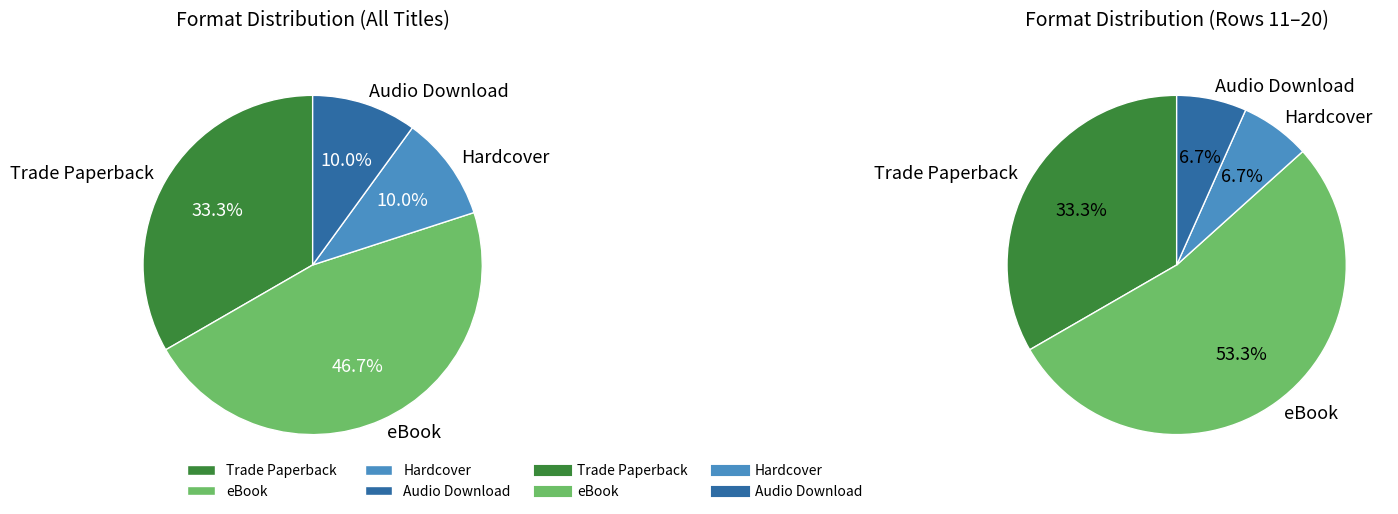

What is the ratio of the value at eBook to the value at Trade Paperback?

1.4